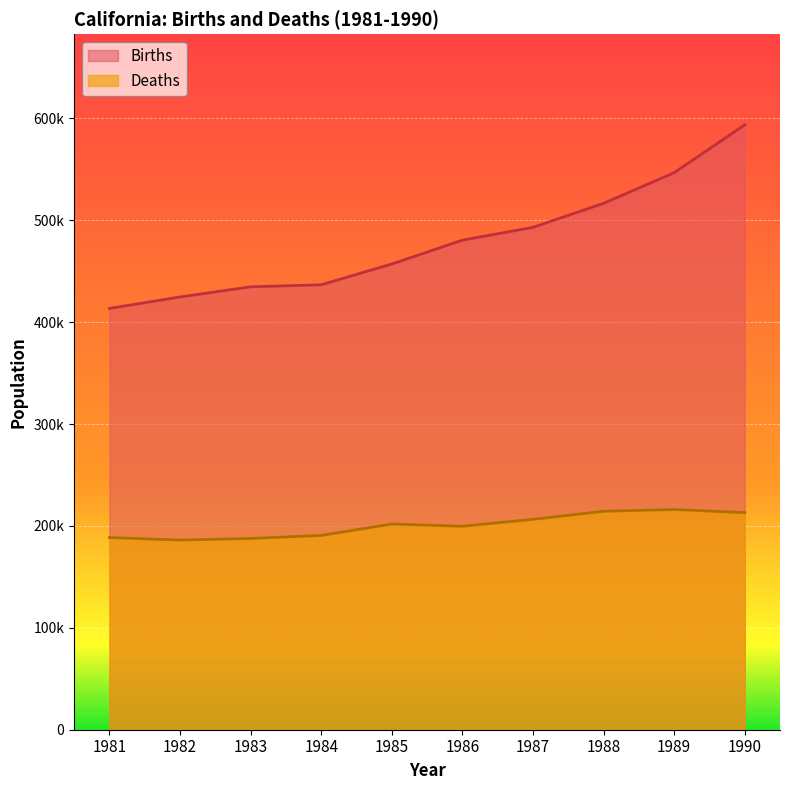

Which has a higher value, 1990 or 1983?

1990